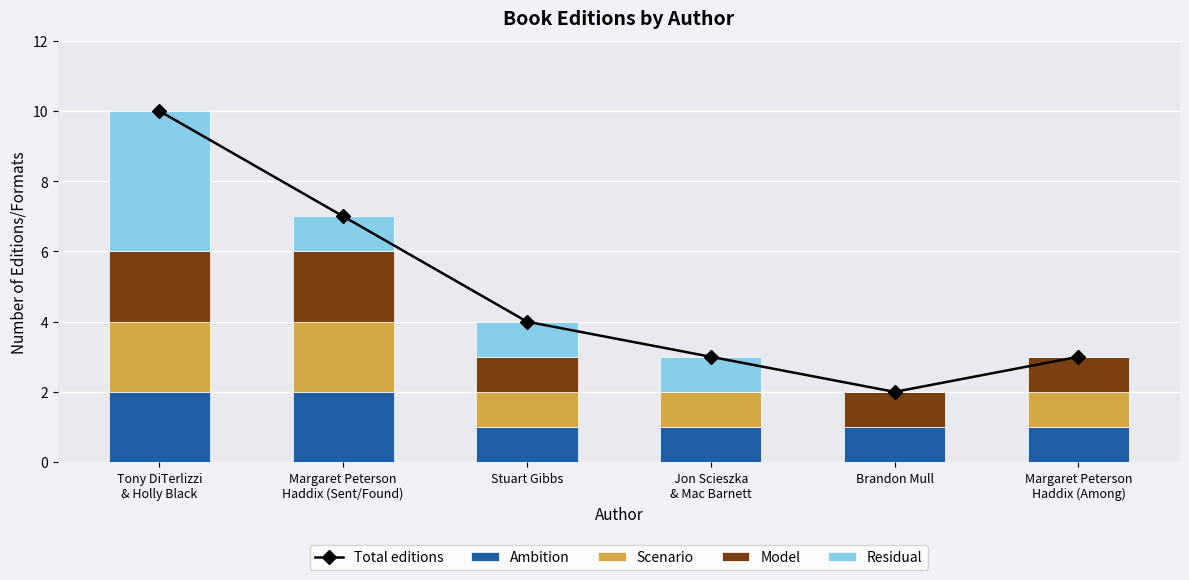

What is the value of the Total editions bar at the 4th from the left?

3